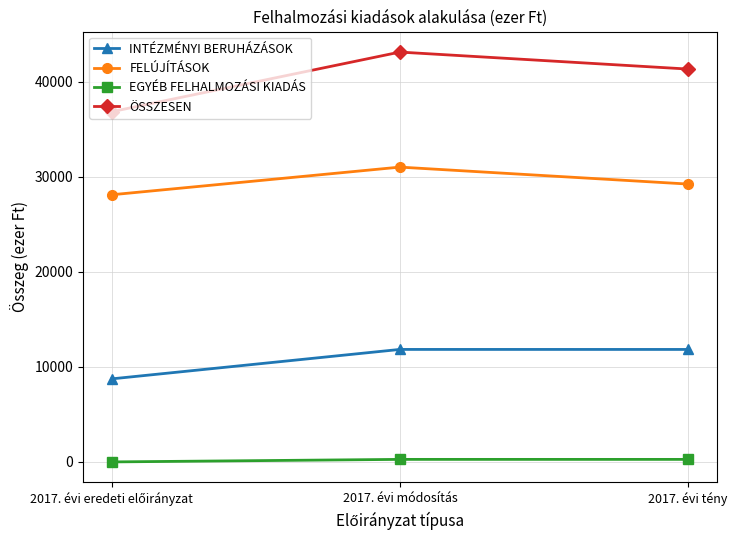

At which label does ÖSSZESEN reach its peak?

2017. évi módosítás